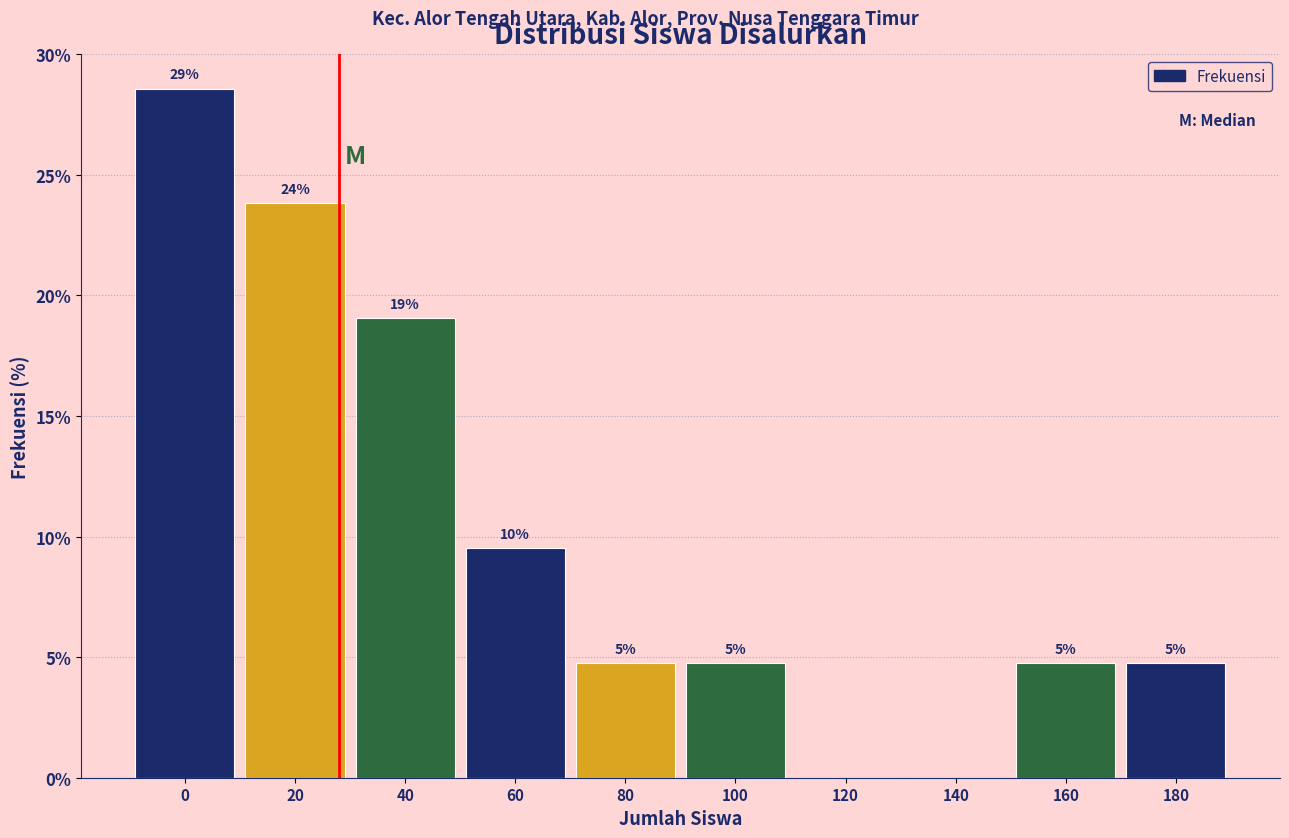

Are the bars horizontal?

No